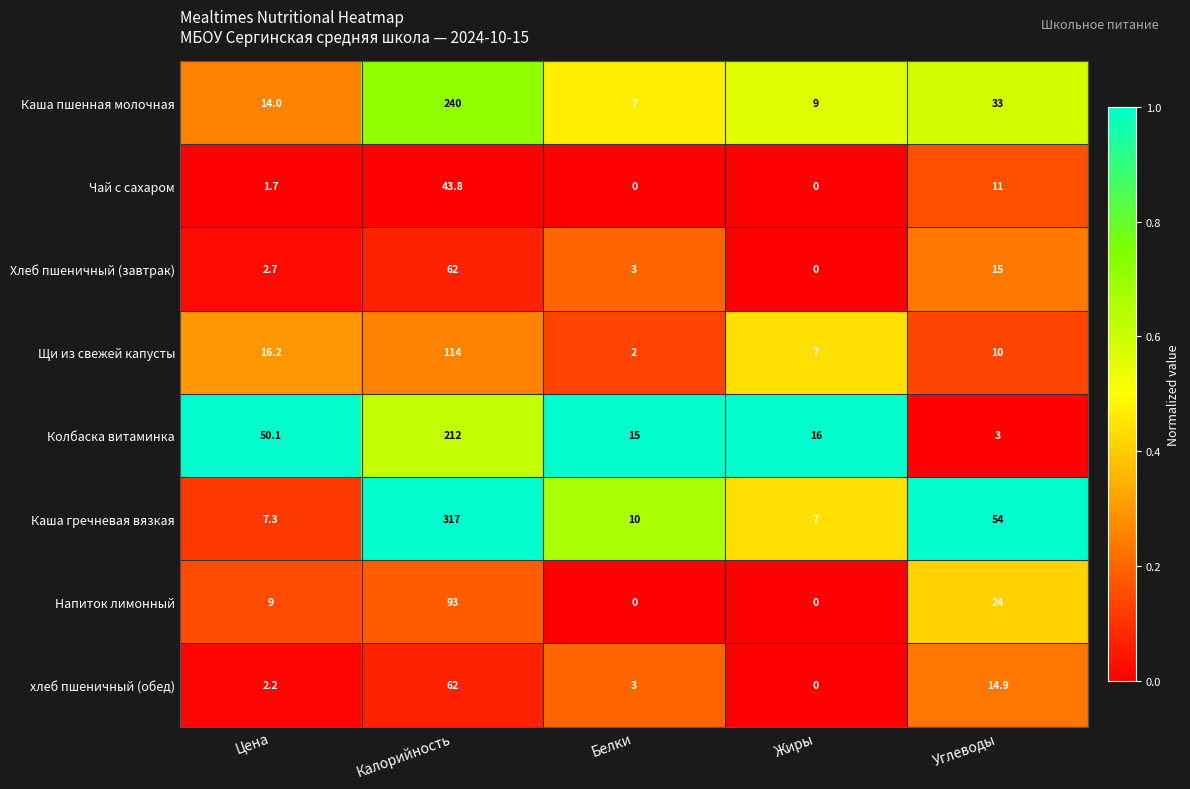

What is the greatest value displayed?

317.0